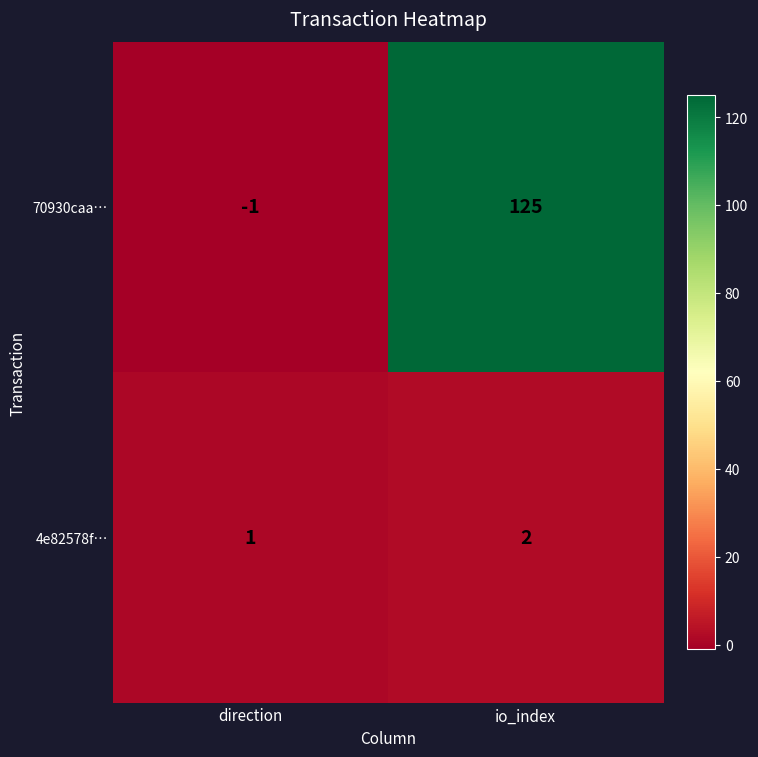

Which series has the largest range (max minus min)?

70930caa…